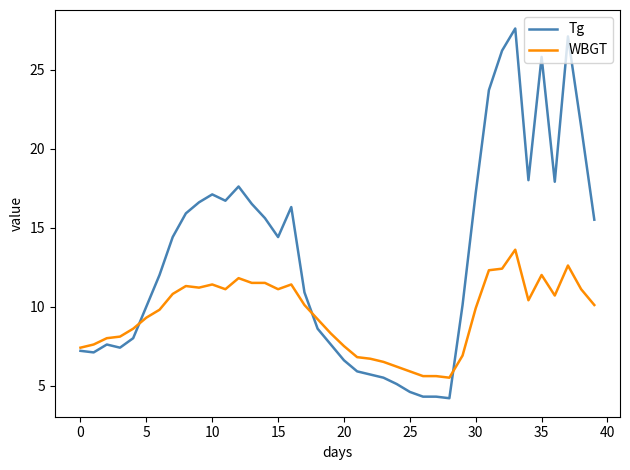

Which series has the largest total across all categories?

Tg